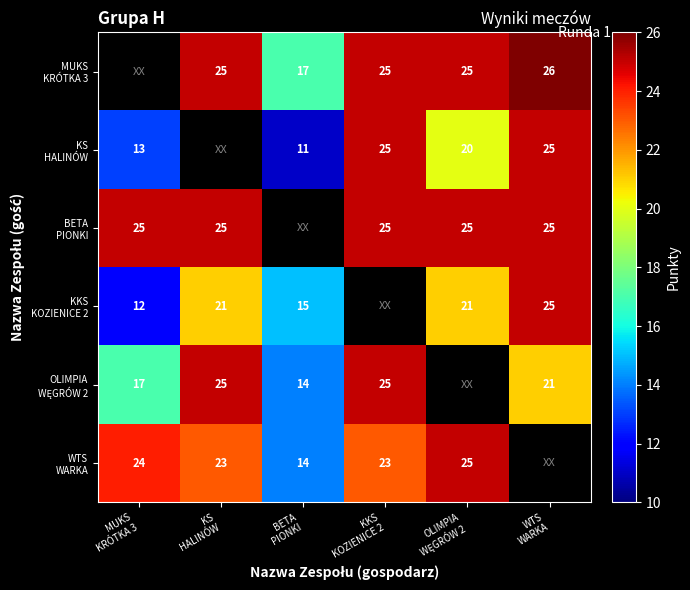

How many values in the WTS WARKA series exceed 24?

1